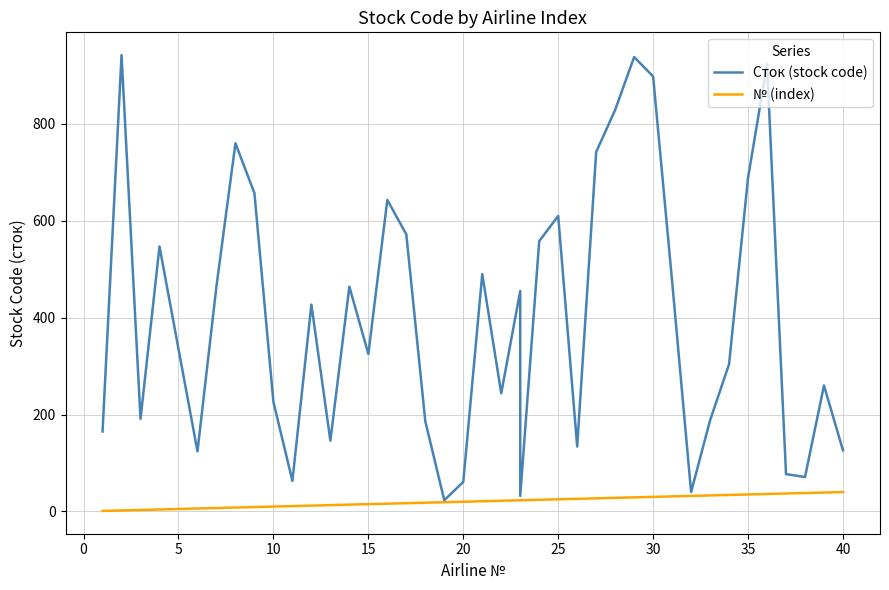

True or false: № (index) has more than 1 points higher than both neighbors.

False